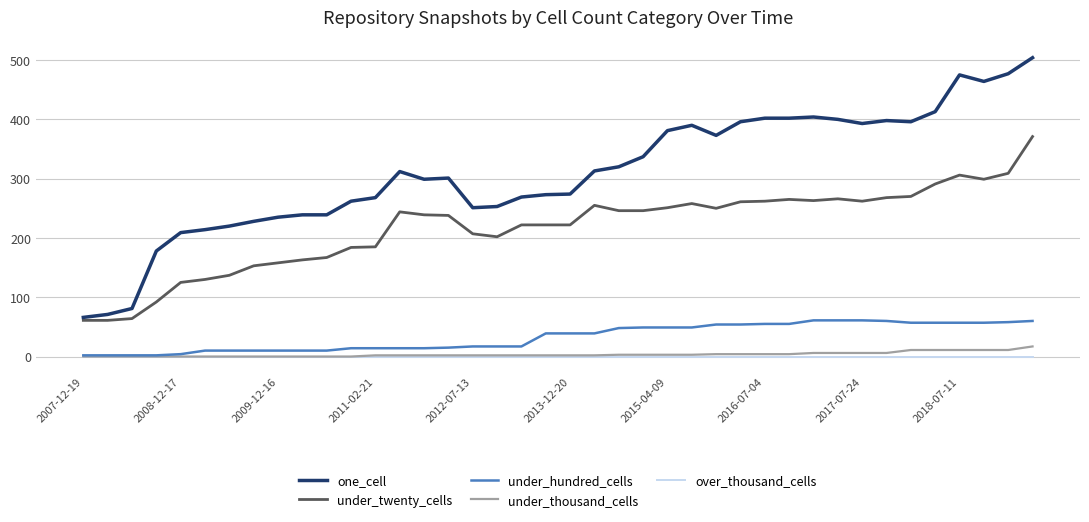

Which series has the largest total across all categories?

one_cell